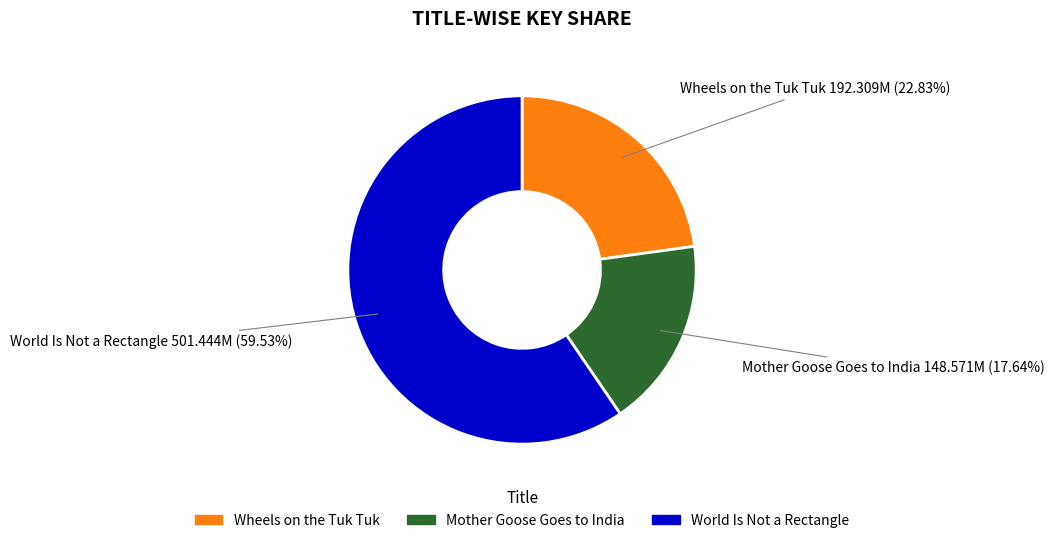

Is World Is Not a Rectangle the majority of the pie?

Yes